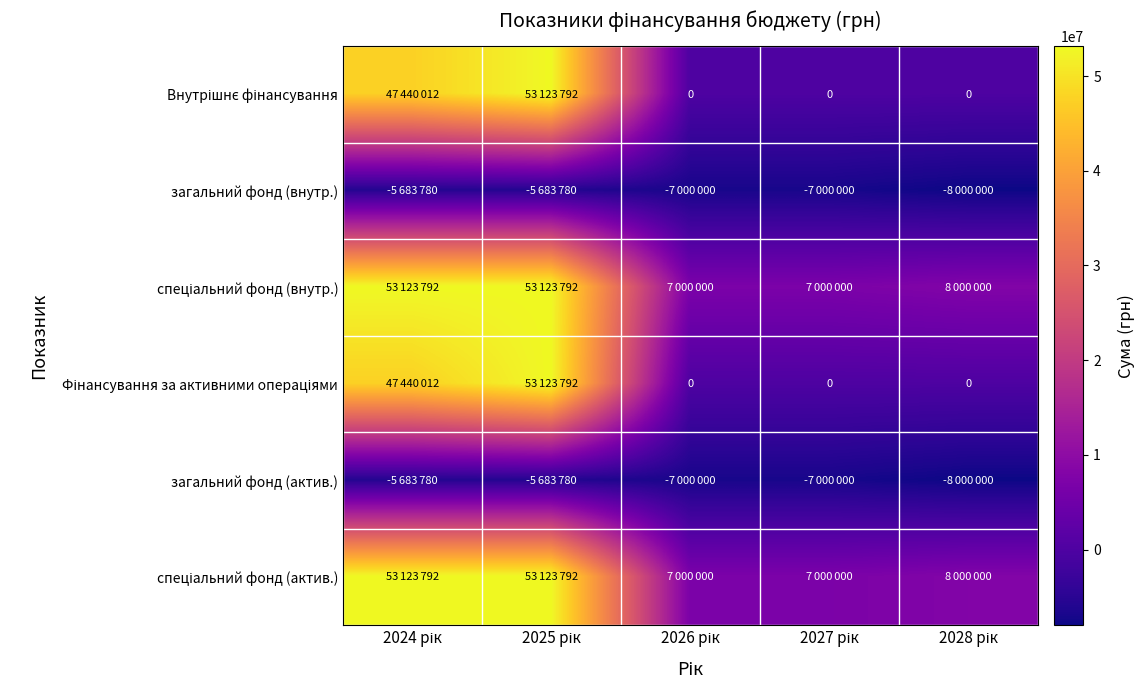

Which label corresponds to the smallest value in the chart?

2028 рік